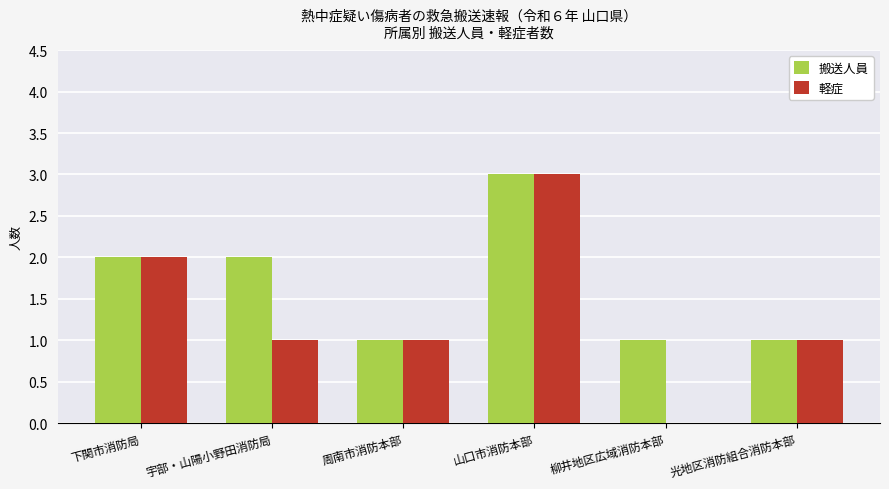

Between 宇部・山陽小野田消防局 and 光地区消防組合消防本部, which series saw the biggest shift?

搬送人員